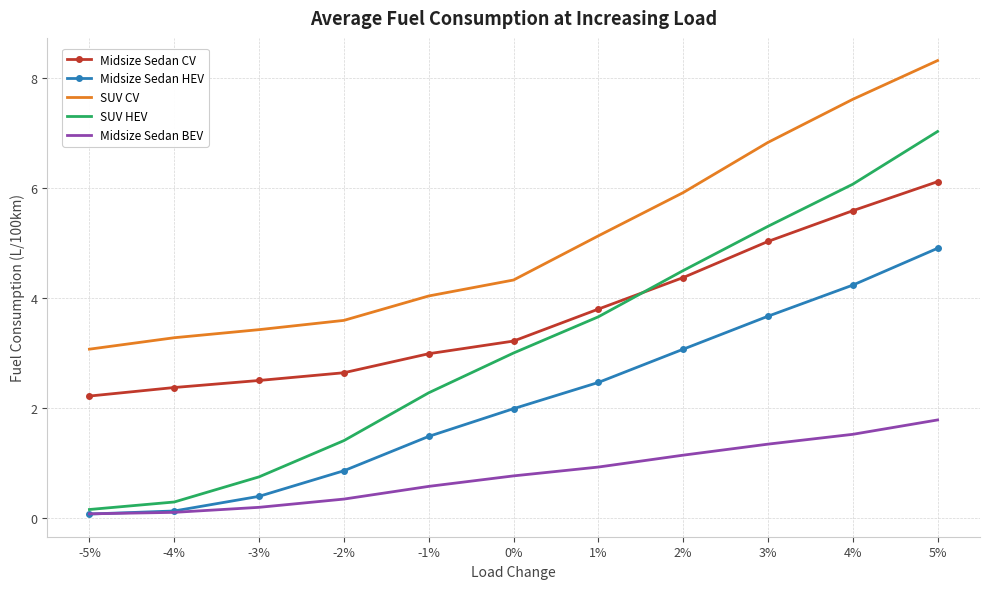

The value of SUV CV at -5% is 3.1. True or false?

True